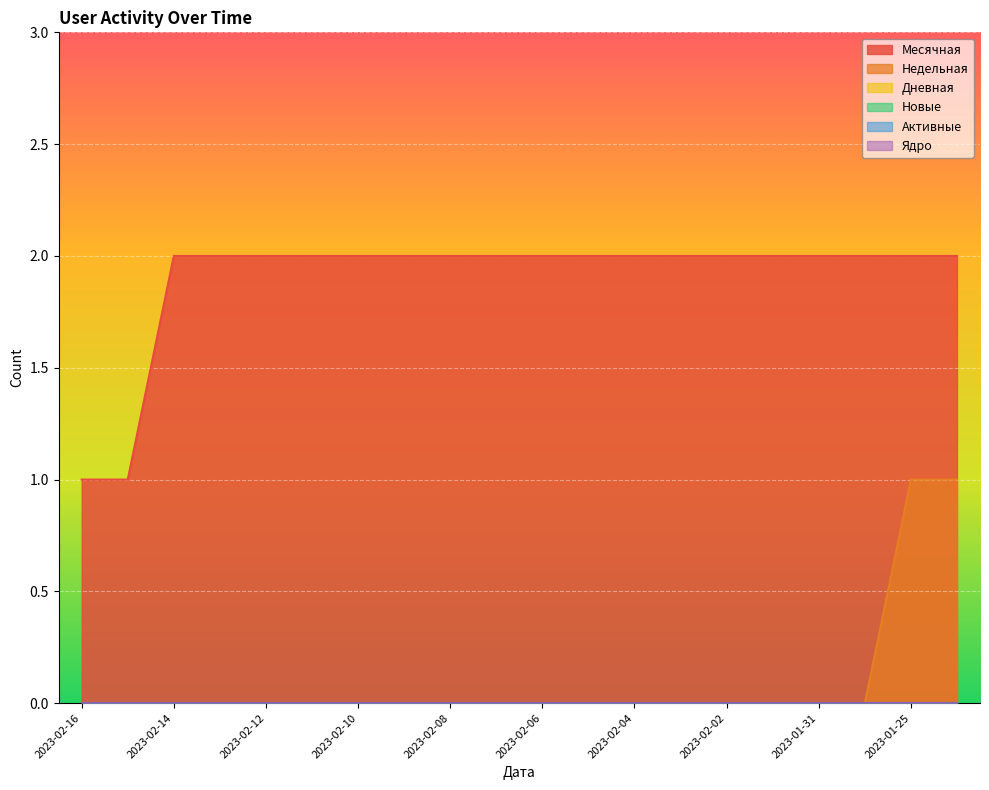

Between 2023-02-08 and 2023-01-25, which series saw the biggest shift?

Недельная